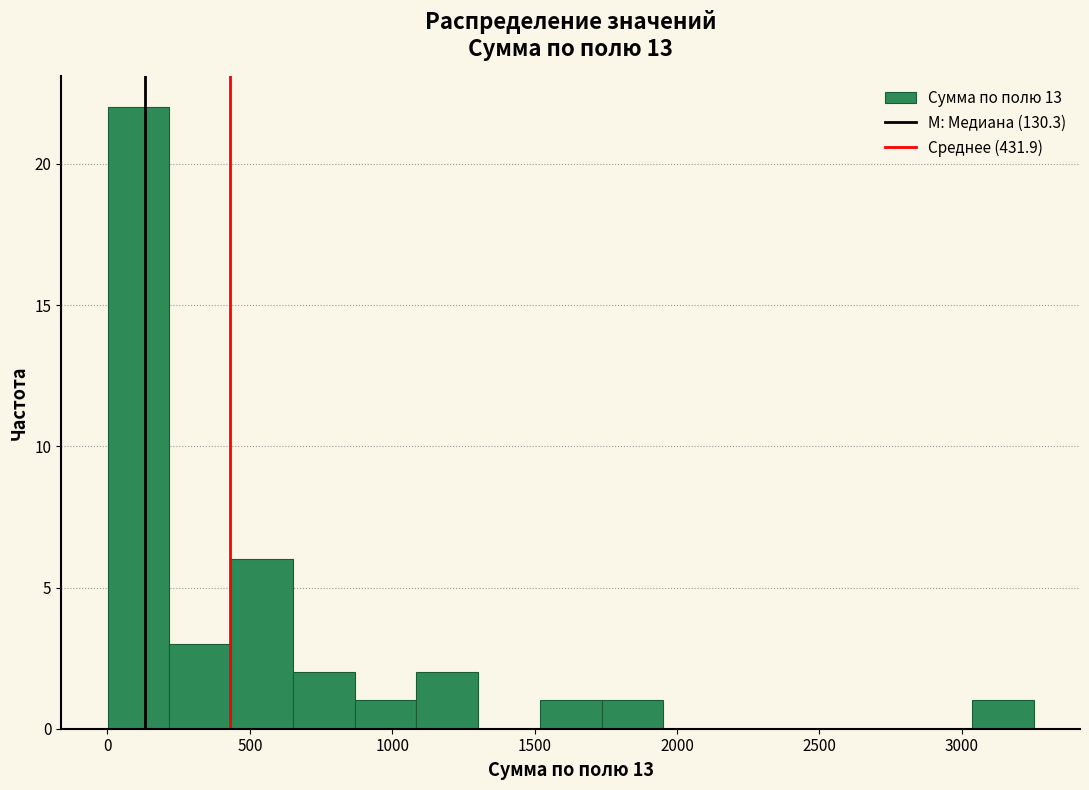

How tall is the bar that spans 850 to 1100 on the x-axis? Neither the bar edges nor the heights are printed on the chart, so give them approximately, as read against the axes.

1